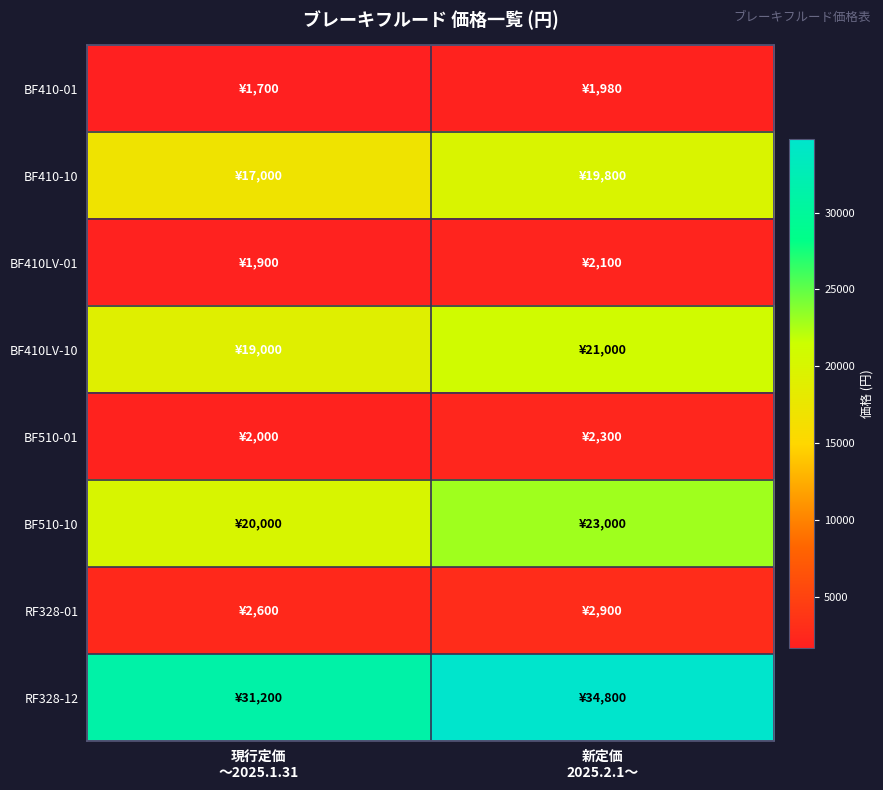

At which category is the sum across all series the highest?

新定価
2025.2.1～